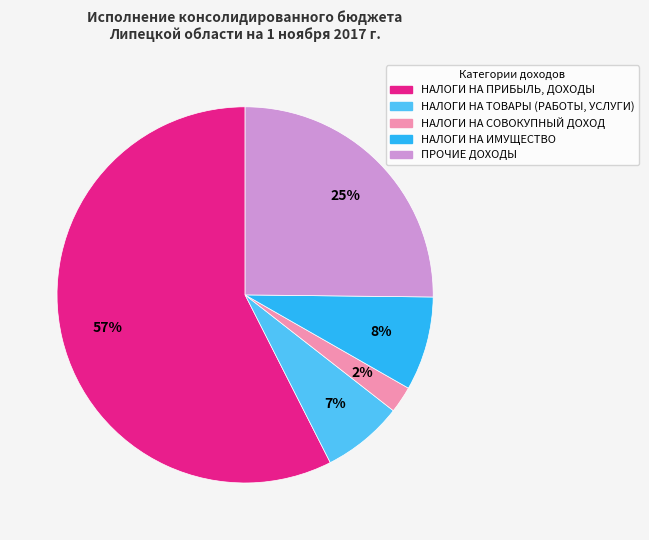

To the nearest percent, what portion does ПРОЧИЕ ДОХОДЫ represent?

25%